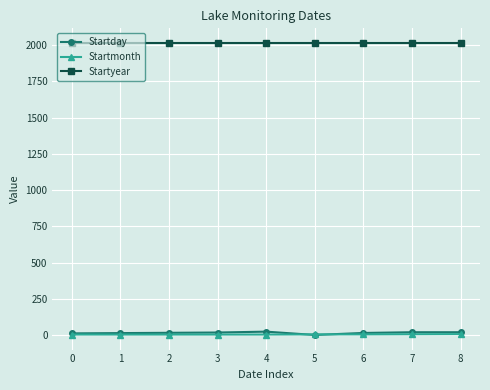

Which series has the largest total across all categories?

Startyear